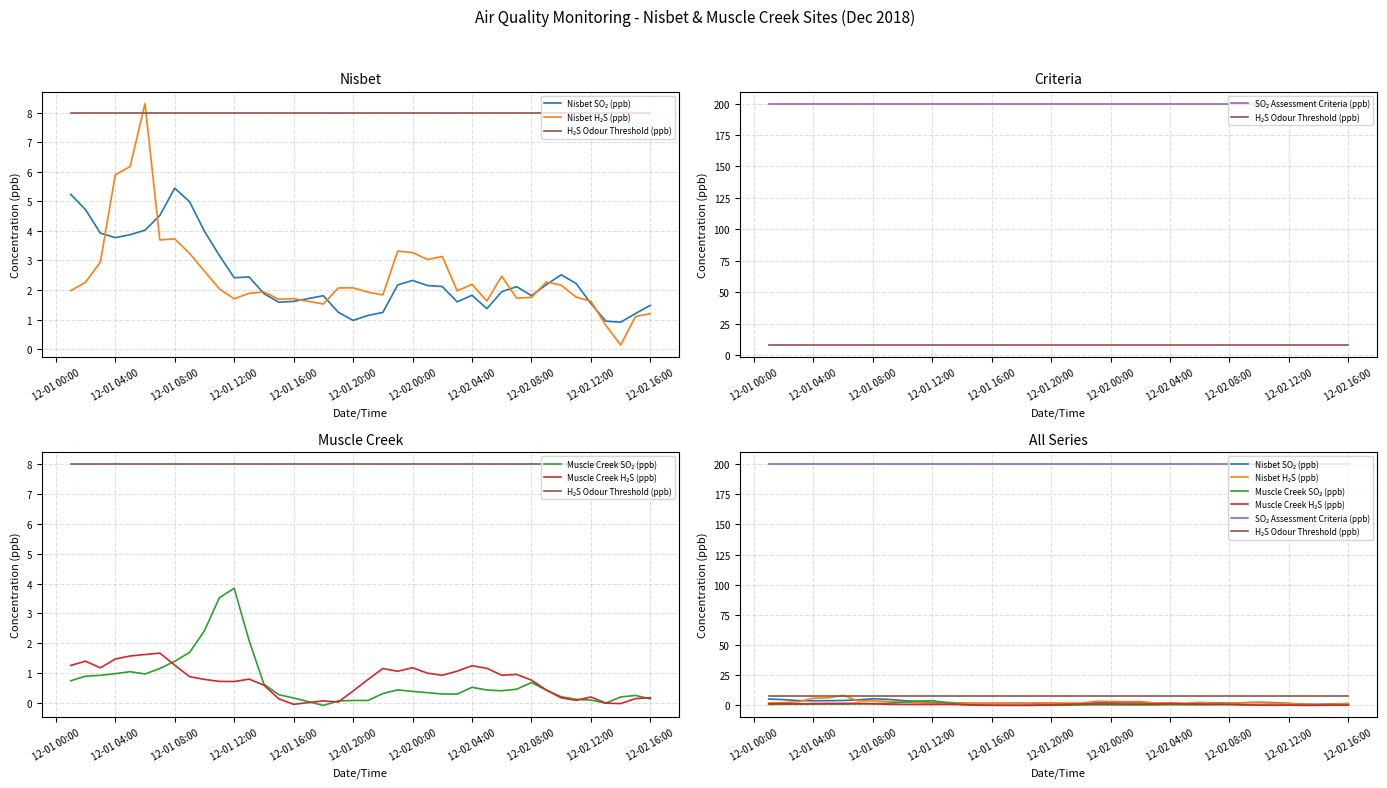

Reading left to right, list all the values displayed in this chart.

Nisbet SO₂ (ppb): 5.2	4.7	3.9	3.8	3.9	4.0	4.5	5.4	5.0	4.0	3.2	2.4	2.4	1.9	1.6	1.6	1.8	1.2	1.0	1.1	1.2	2.2	2.3	2.1	2.1	1.6	1.8	1.4	1.9	2.1	1.8	2.2	2.5	2.2	1.5	0.9	0.9	1.2	1.5
Nisbet H₂S (ppb): 2.0	2.3	2.9	5.9	6.2	8.3	3.7	3.7	3.2	2.6	2.0	1.7	1.9	1.9	1.7	1.7	1.5	2.1	2.1	1.9	1.8	3.3	3.3	3.0	3.1	2.0	2.2	1.6	2.5	1.7	1.7	2.3	2.2	1.8	1.6	0.8	0.1	1.1	1.2
H₂S Odour Threshold (ppb): 8.0	8.0	8.0	8.0	8.0	8.0	8.0	8.0	8.0	8.0	8.0	8.0	8.0	8.0	8.0	8.0	8.0	8.0	8.0	8.0	8.0	8.0	8.0	8.0	8.0	8.0	8.0	8.0	8.0	8.0	8.0	8.0	8.0	8.0	8.0	8.0	8.0	8.0	8.0
SO₂ Assessment Criteria (ppb): 200.0	200.0	200.0	200.0	200.0	200.0	200.0	200.0	200.0	200.0	200.0	200.0	200.0	200.0	200.0	200.0	200.0	200.0	200.0	200.0	200.0	200.0	200.0	200.0	200.0	200.0	200.0	200.0	200.0	200.0	200.0	200.0	200.0	200.0	200.0	200.0	200.0	200.0	200.0
Muscle Creek SO₂ (ppb): 0.7	0.9	0.9	1.0	1.1	1.0	1.2	1.4	1.7	2.4	3.5	3.8	2.1	0.6	0.3	0.2	-0.1	0.1	0.1	0.1	0.3	0.4	0.4	0.4	0.3	0.3	0.5	0.4	0.4	0.5	0.7	0.4	0.2	0.1	0.1	-0.0	0.2	0.3	0.1
Muscle Creek H₂S (ppb): 1.3	1.4	1.2	1.5	1.6	1.6	1.7	1.3	0.9	0.8	0.7	0.7	0.8	0.6	0.1	-0.0	0.1	0.0	0.4	0.8	1.2	1.1	1.2	1.0	0.9	1.1	1.3	1.2	0.9	1.0	0.8	0.4	0.2	0.1	0.2	0.0	-0.0	0.2	0.2